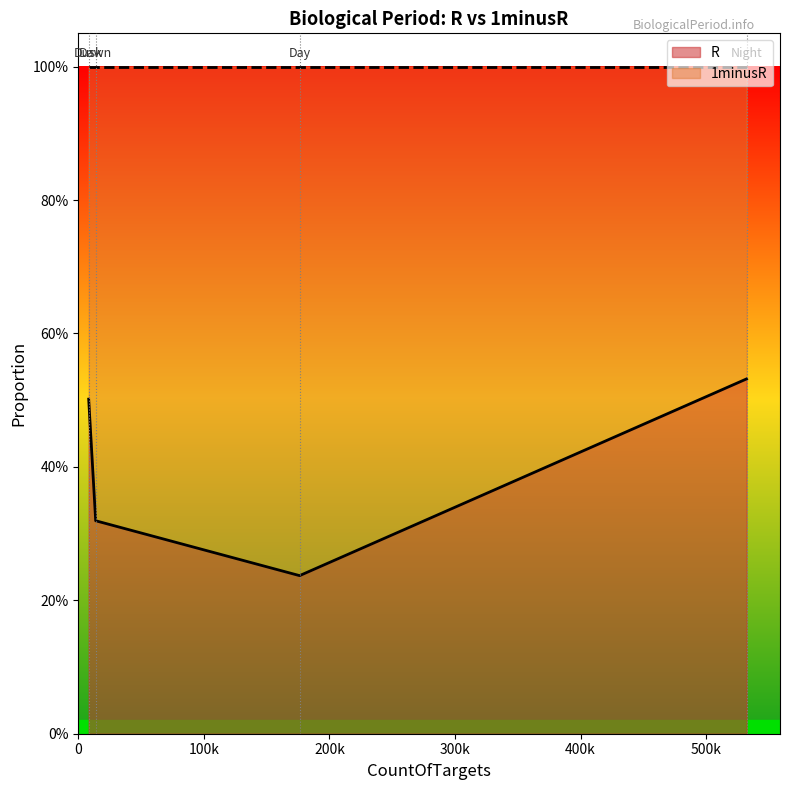

What is the difference between the 1minusR values at Dusk and Day?

0.3